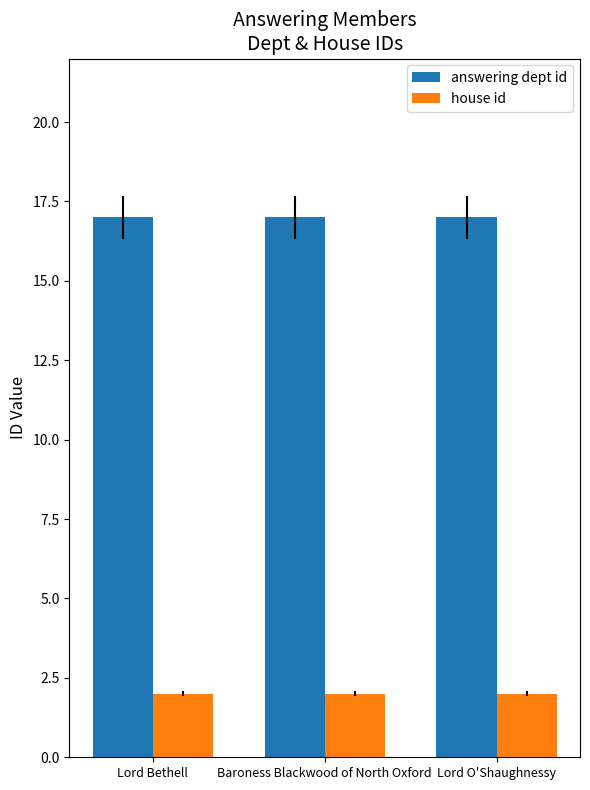

True or false: answering dept id has a value of 11 at Baroness Blackwood of North Oxford.

False